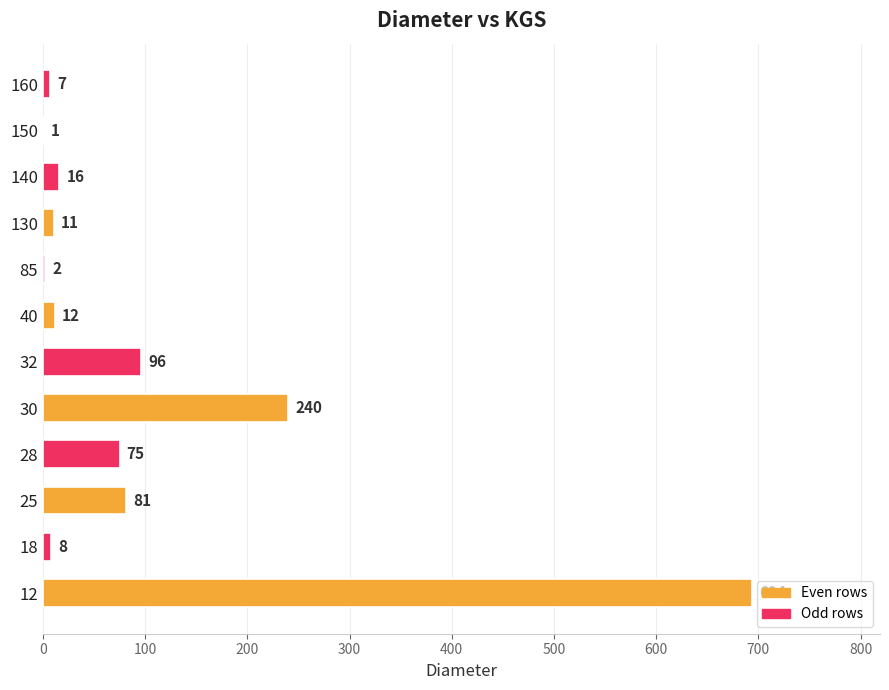

Where is the data nearest to the value 347?

30